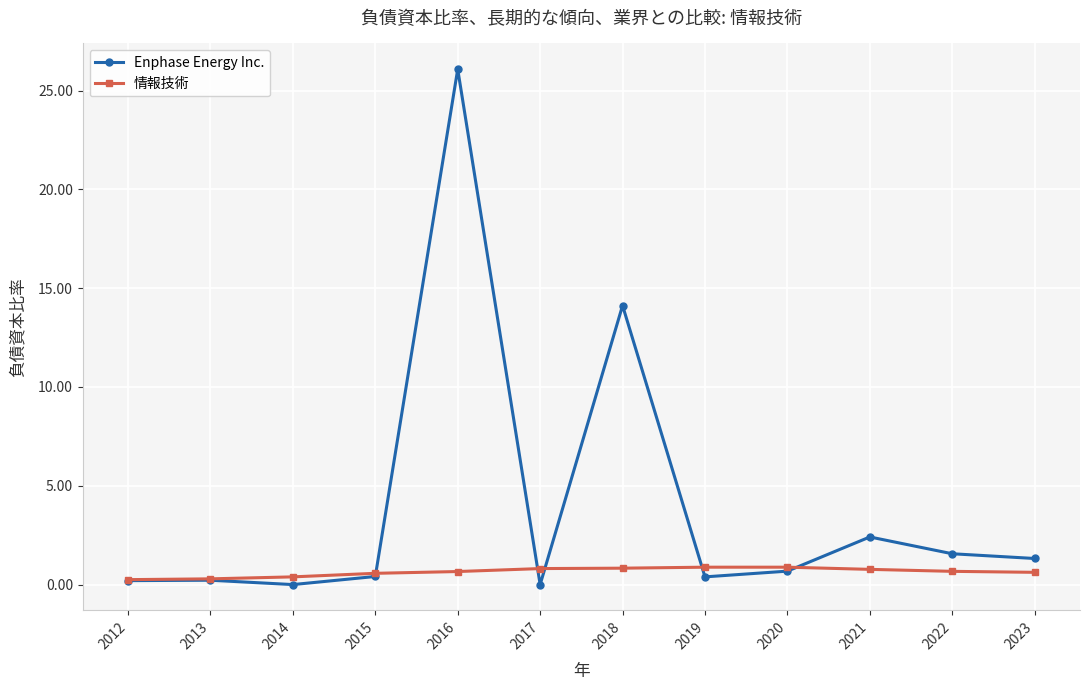

Which series ends up on top after the final intersection of 情報技術 and Enphase Energy Inc.?

Enphase Energy Inc.